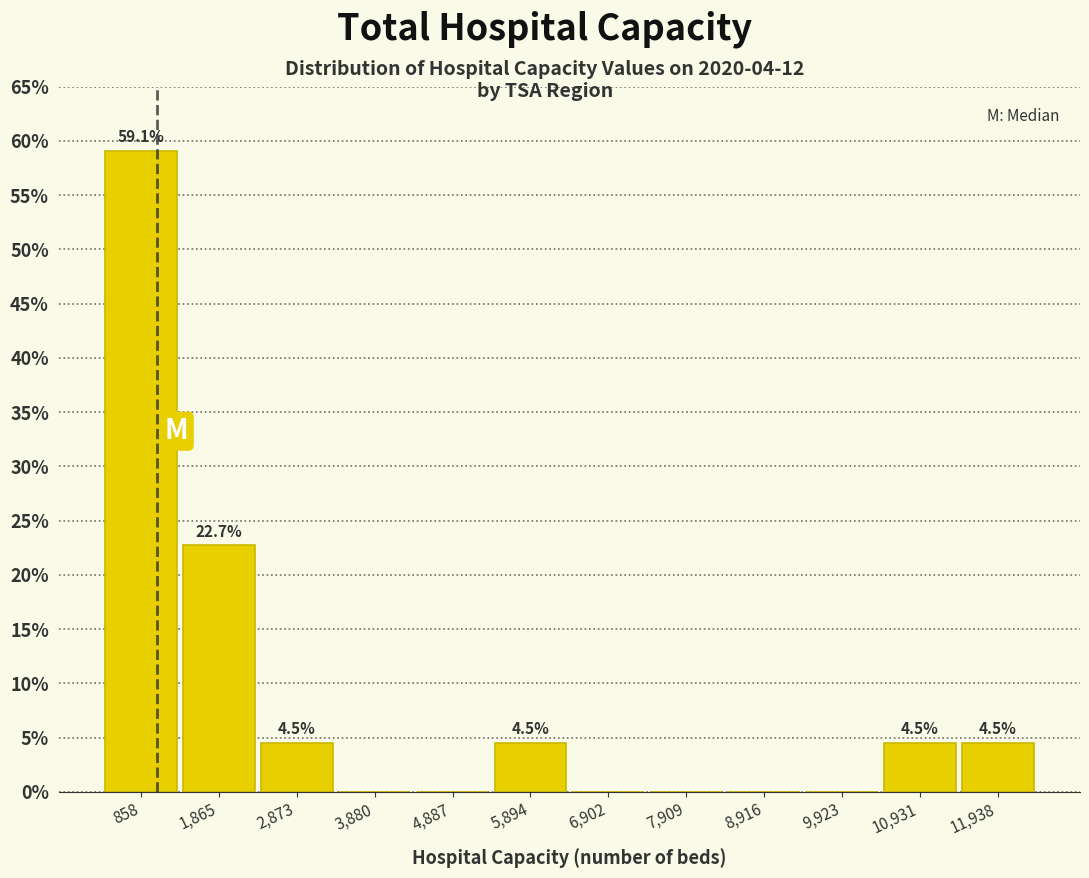

Over which range of the x-axis is the bar tallest?

400 to 1400